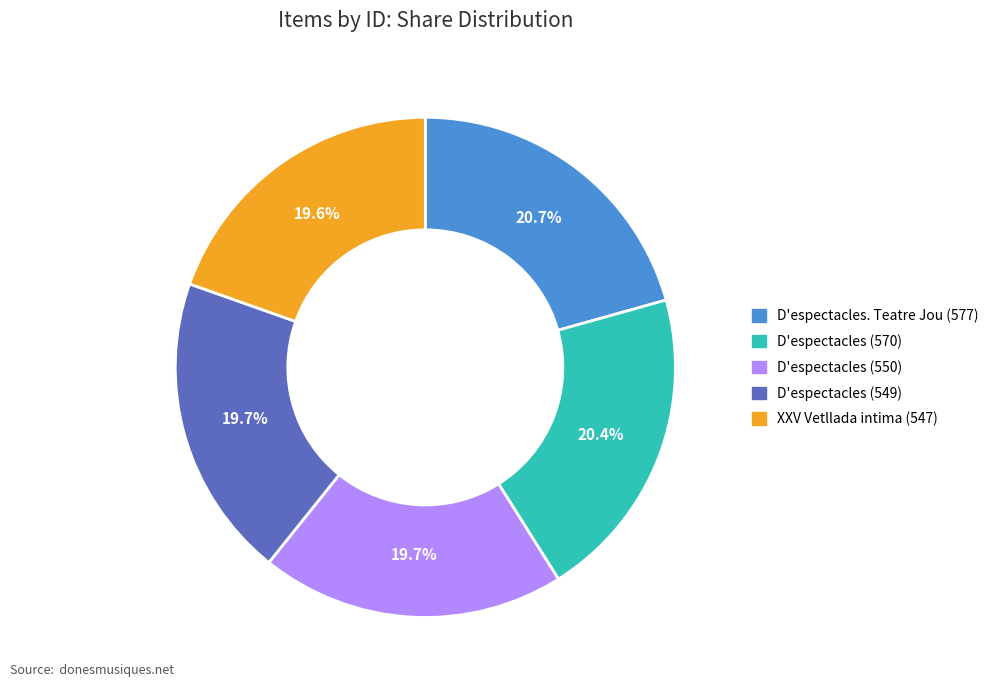

To the nearest percent, what portion does D'espectacles. Teatre Jou (577) represent?

21%